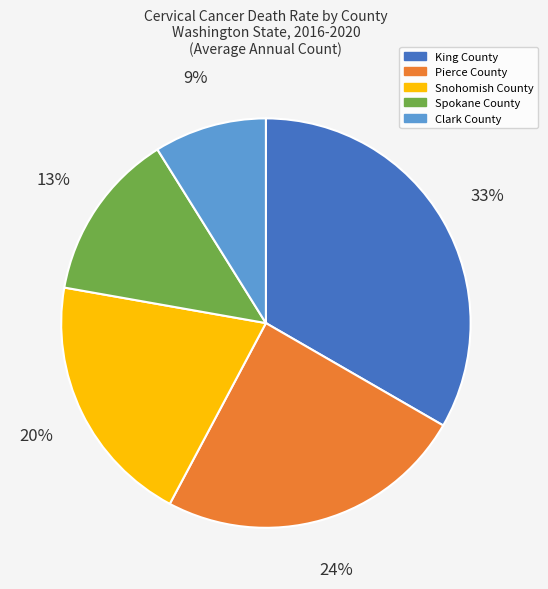

Combined, do Spokane County and Snohomish County account for over 50%?

No